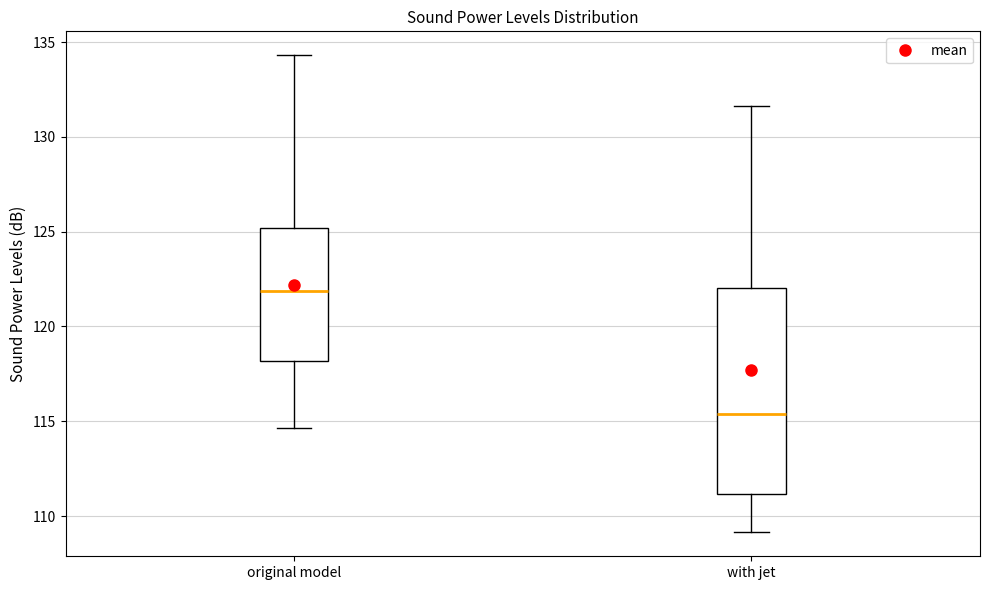

Comparing the boxes themselves (not the whiskers), which one is the tallest?

with jet